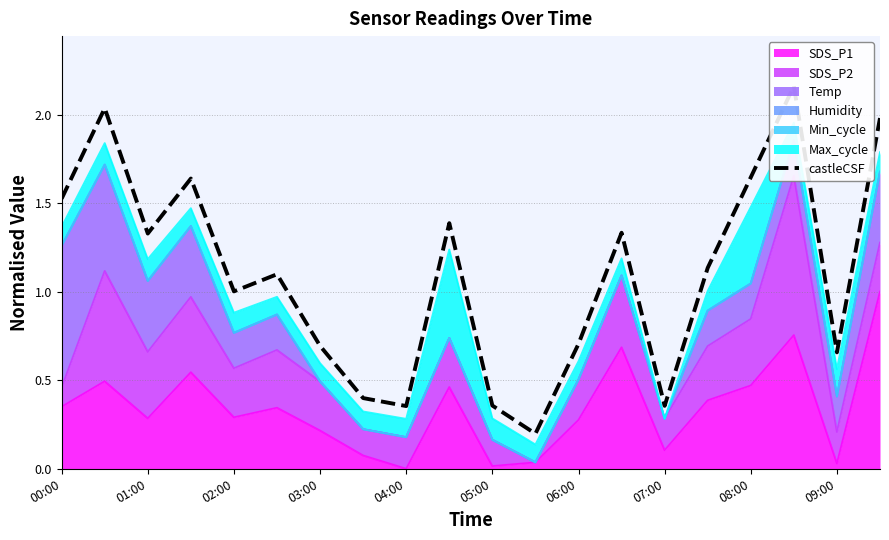

What is the average value?

1.1